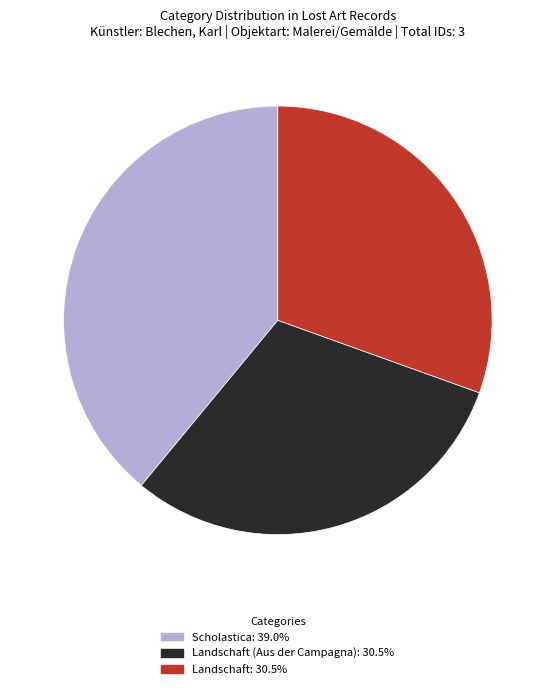

What is the ratio of the value at Scholastica: 39.0% to the value at Landschaft (Aus der Campagna): 30.5%?

1.3